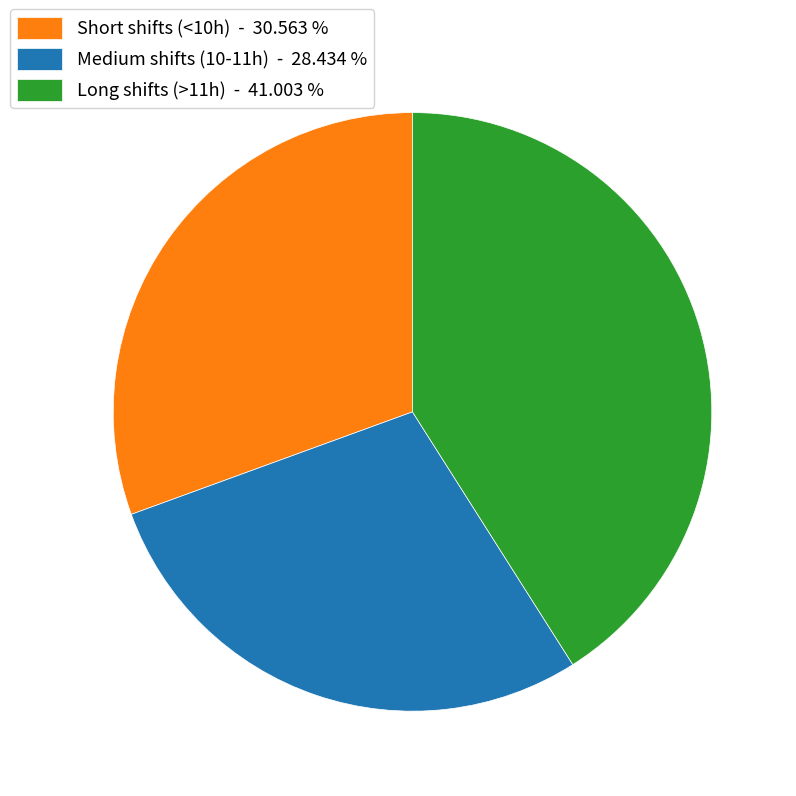

Does Medium shifts (10-11h) - 28.434 % represent more than half of the total?

No